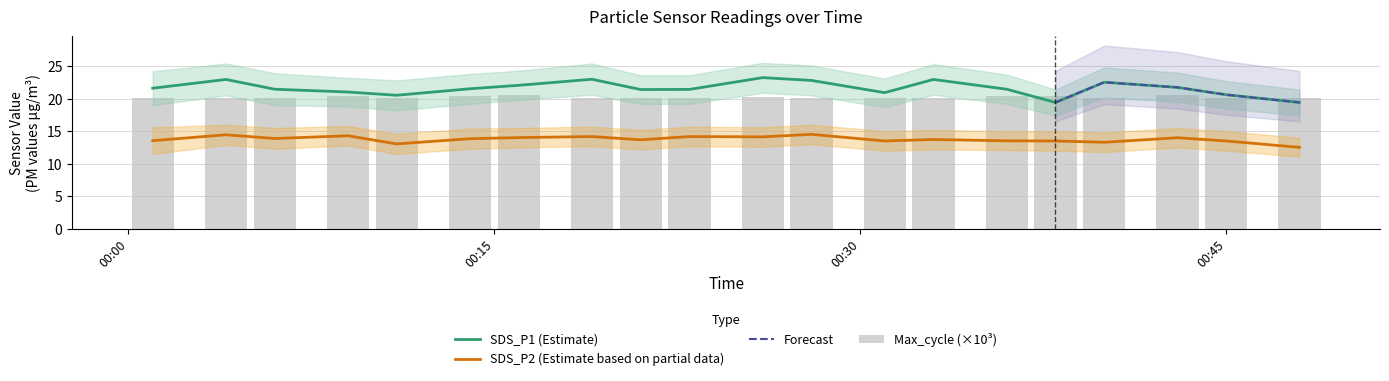

True or false: SDS_P2 (Estimate based on partial data) and SDS_P1 (Estimate) intersect in this chart.

False